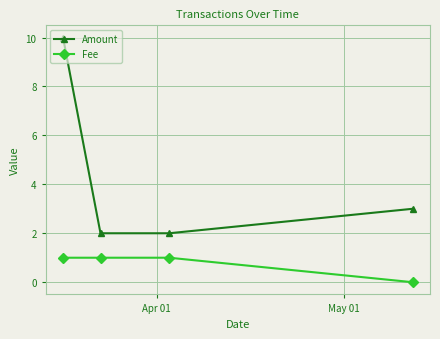

Which series has the largest range (max minus min)?

Amount